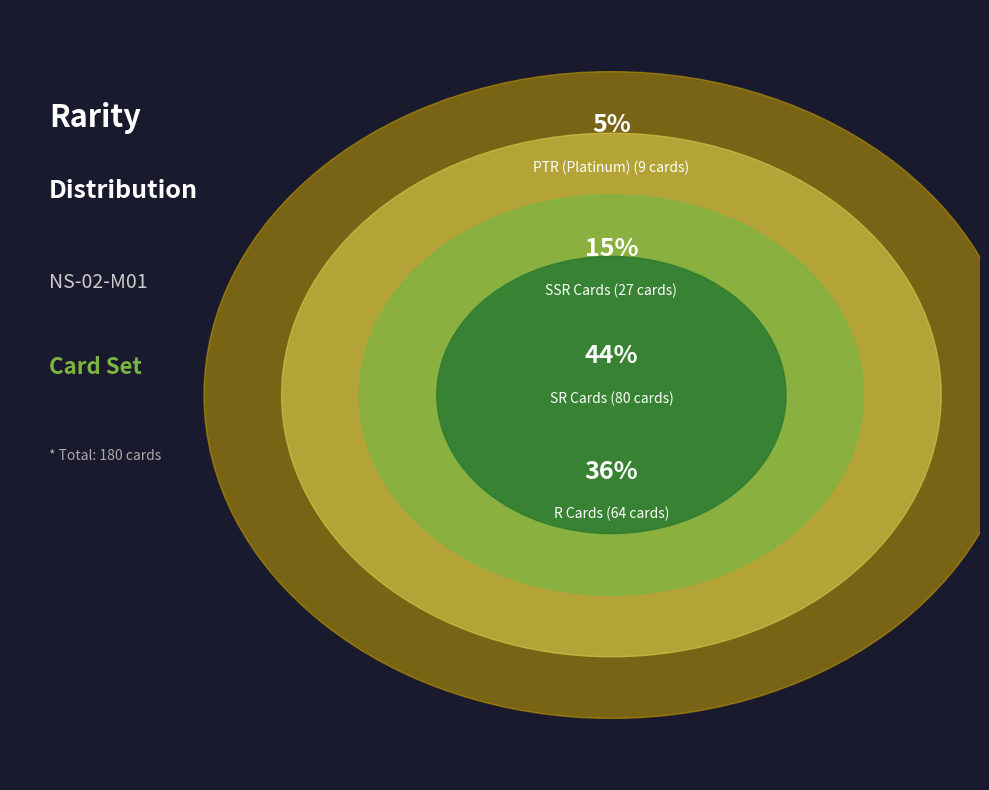

True or false: PTR accounts for 19% of the total.

False